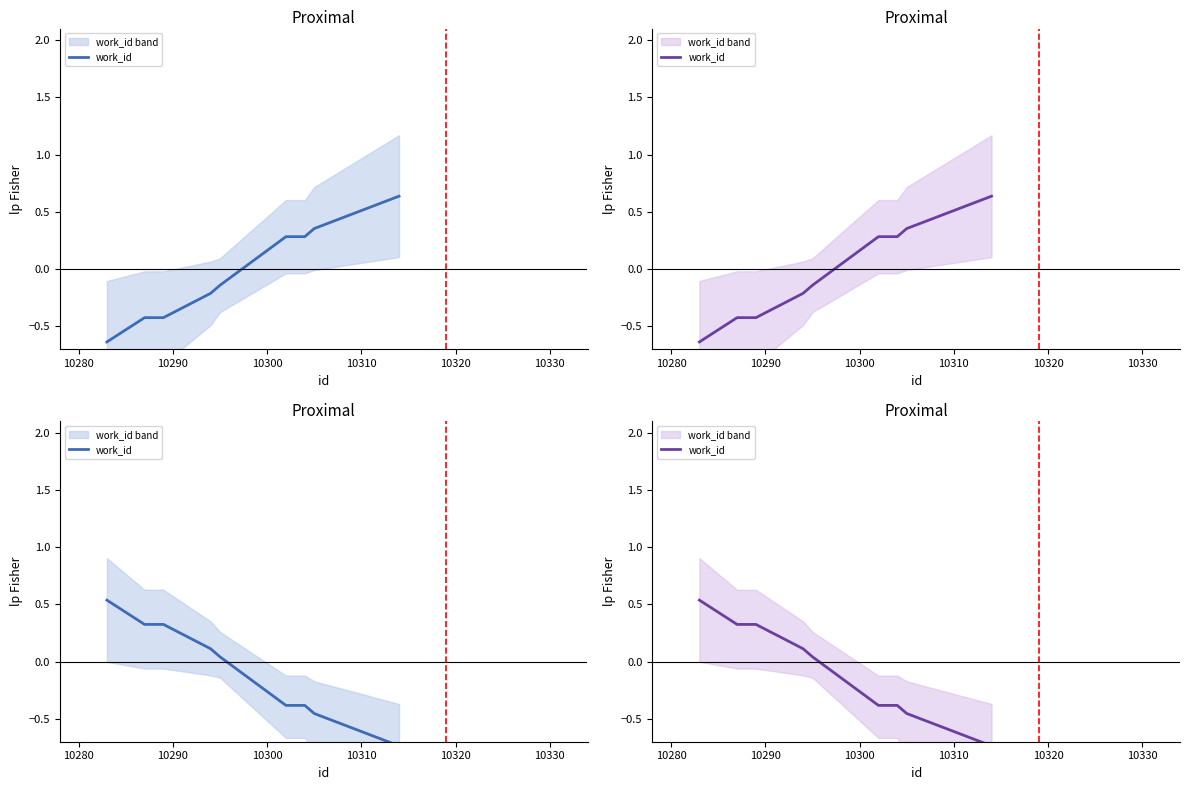

Is this an area chart (filled region under the line)?

No